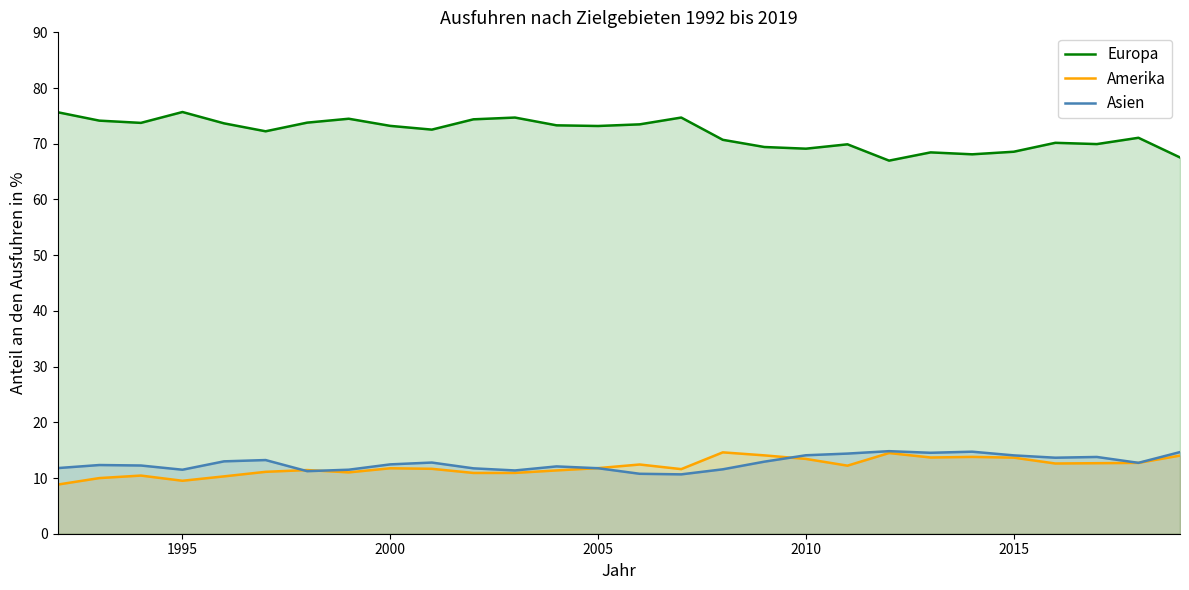

What is the lowest value of the Asien series?

10.7